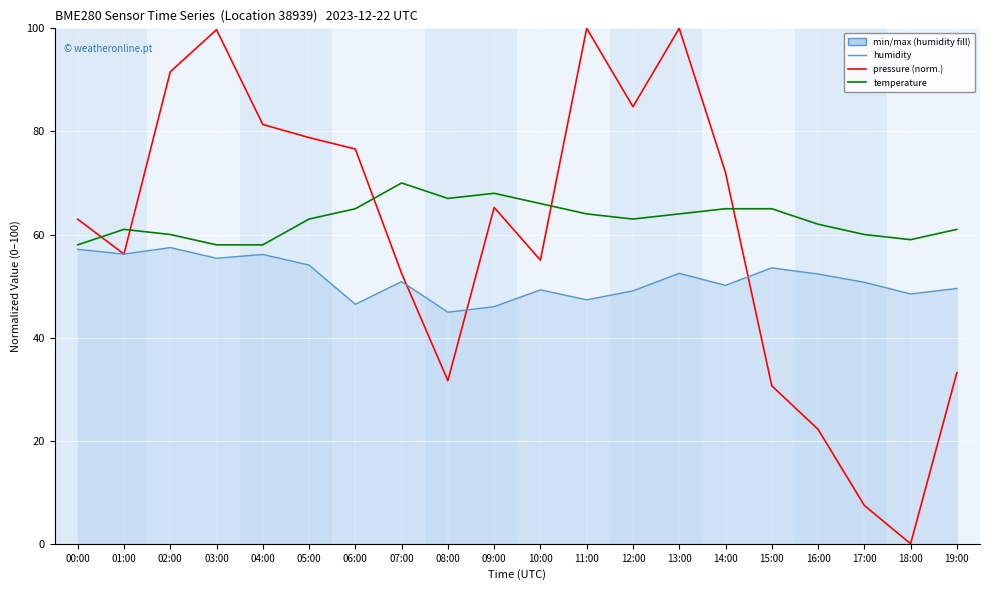

What are all the series names shown in the legend?

pressure (normalized), humidity, temperature